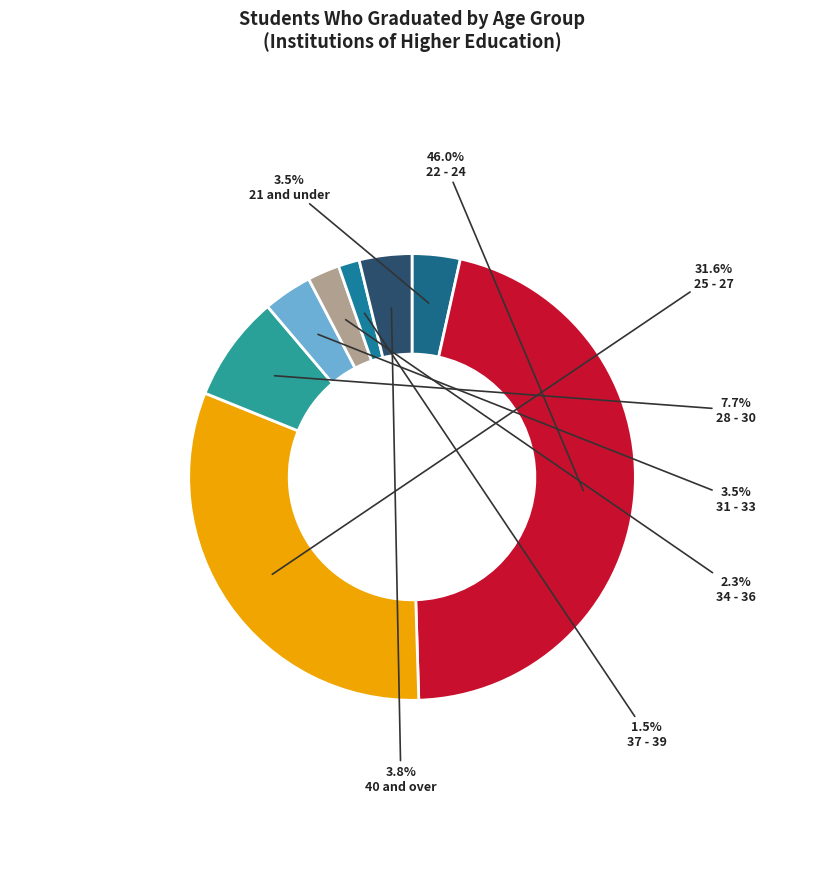

The 34 - 36 slice represents 2% of the pie. True or false?

True